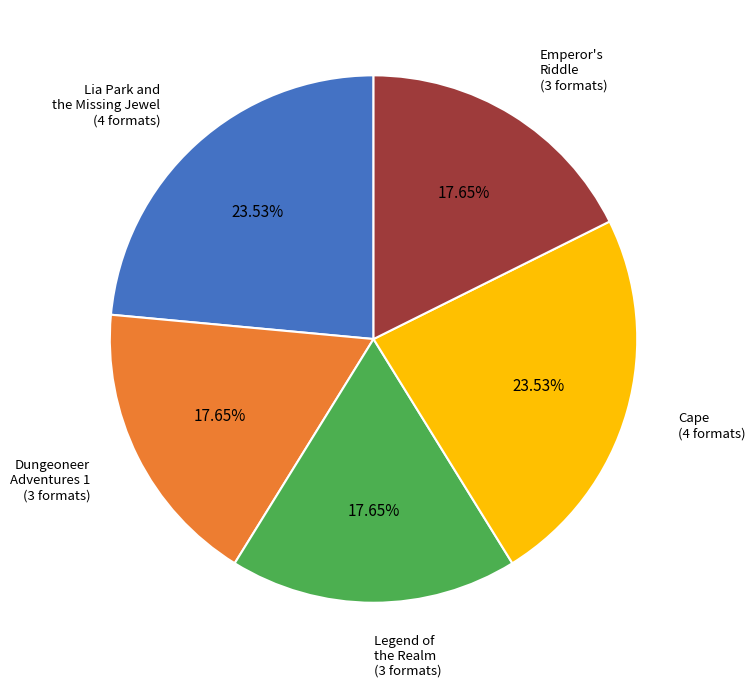

Does any single category account for the majority?

No